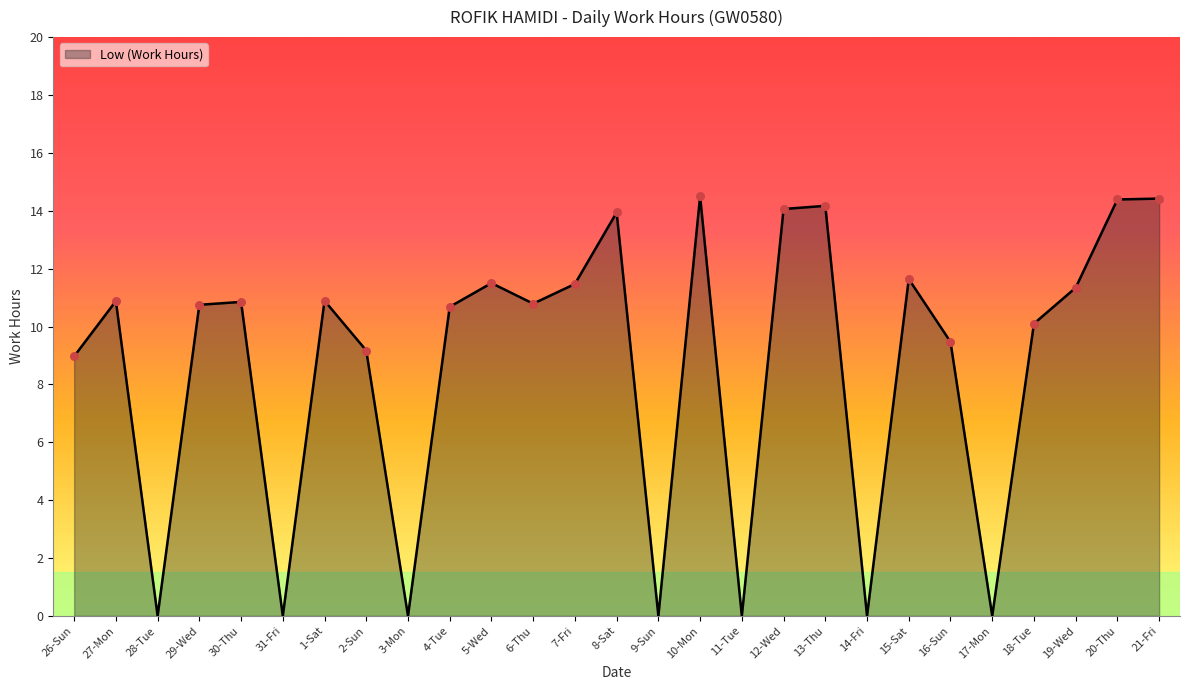

What is the ratio of the value at 15-Sat to the value at 2-Sun?

1.3